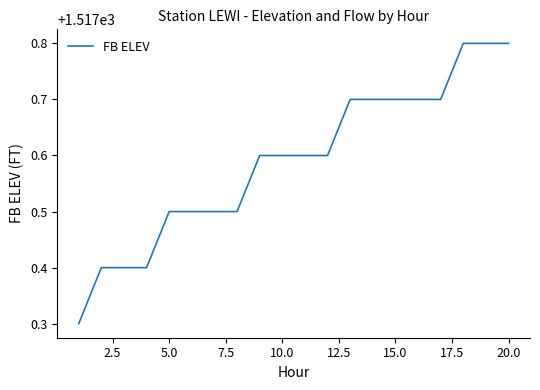

What is the difference between the maximum and minimum values?

0.5